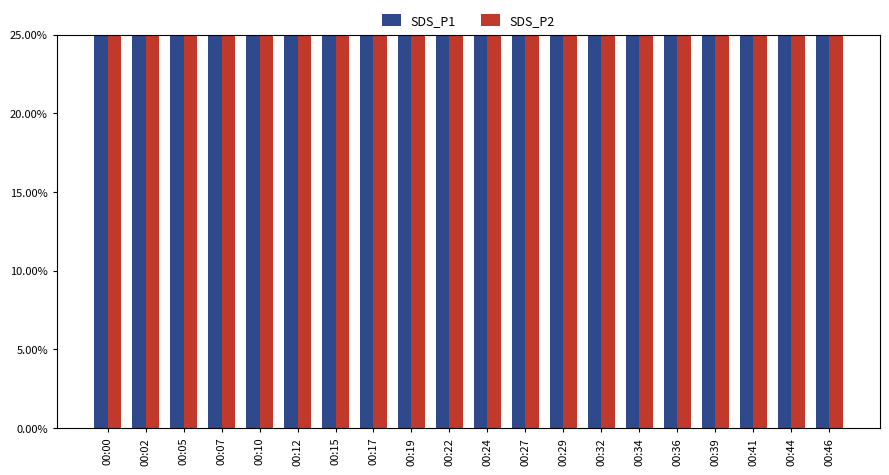

Count the SDS_P2 values in the range 0 to 1.

20